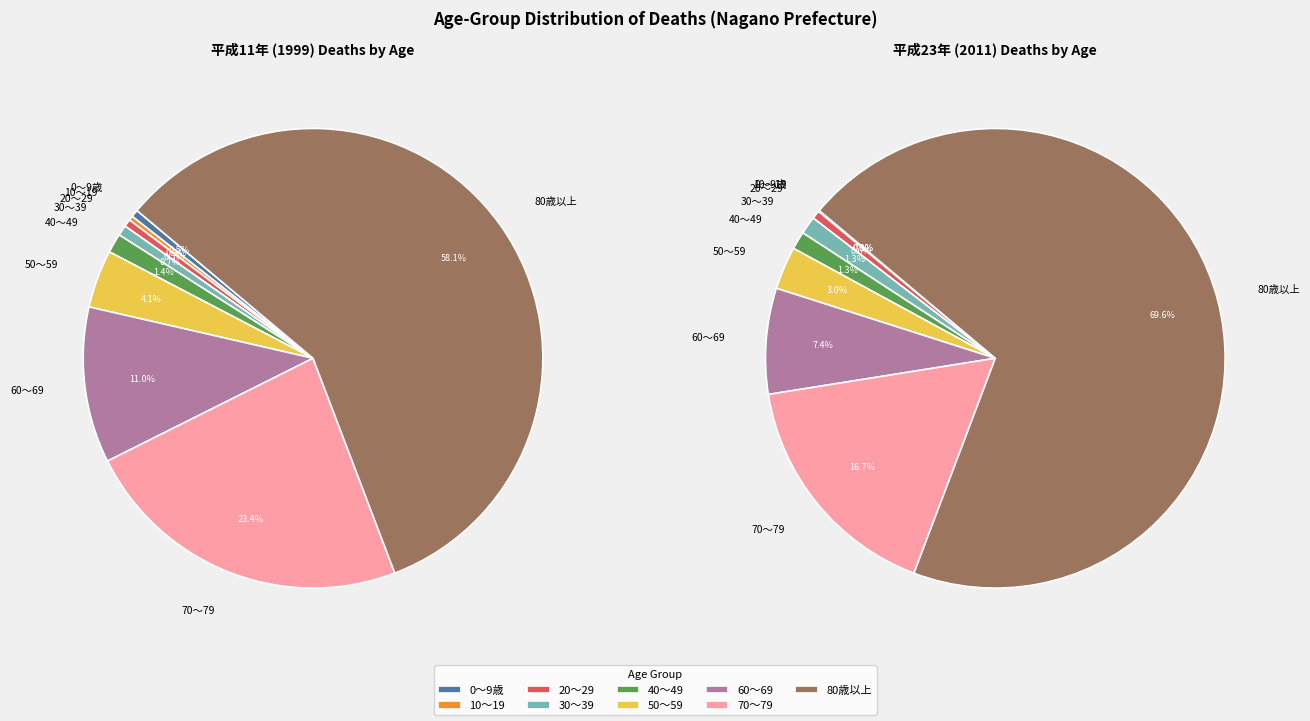

To the nearest percent, what is the combined percentage of 80歳以上 and 10～19?

58%